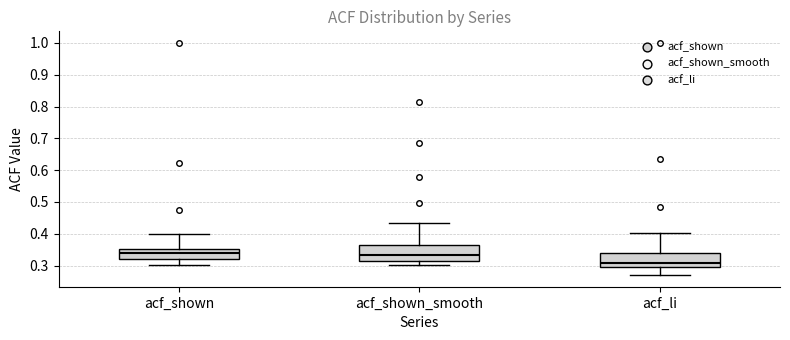

Reading left to right, transcribe this box plot: for each box, give where its median line is, the range the box spans, and where its two whiskers end, as read against the y-axis. The values are not printed on the chart, so give them approximately, as read against the axis.

acf_shown: median 0.34, box 0.32 to 0.35, whiskers 0.30 to 0.40
acf_shown_smooth: median 0.33, box 0.31 to 0.37, whiskers 0.30 to 0.43
acf_li: median 0.31, box 0.29 to 0.34, whiskers 0.27 to 0.40